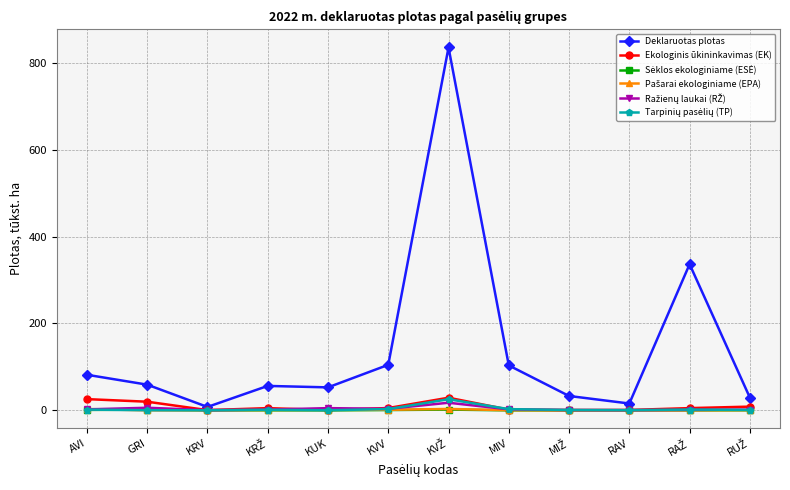

Which series has the widest spread of values?

Deklaruotas plotas